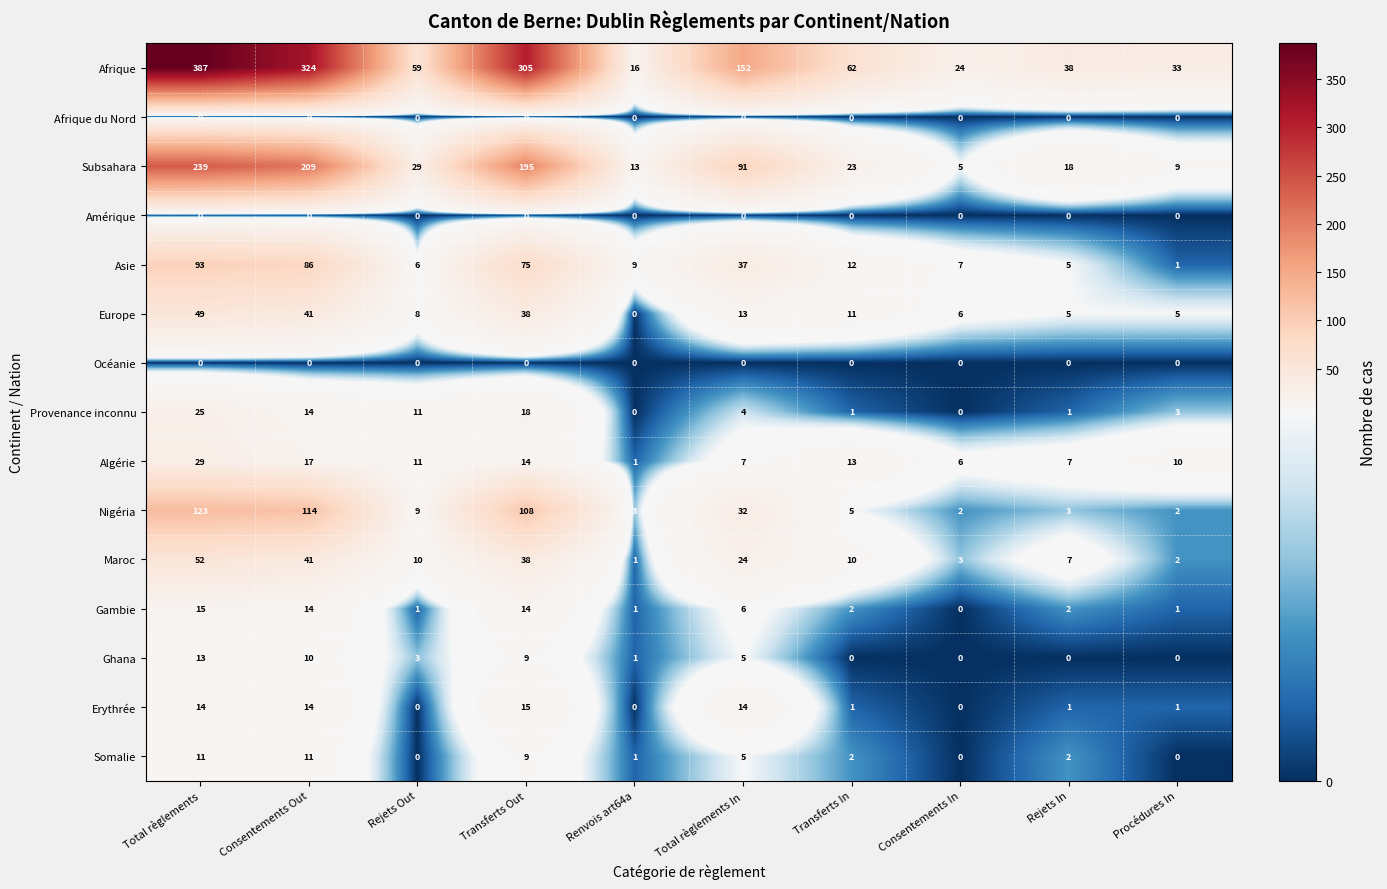

At which category does the chart reach its peak across all series?

Total règlements